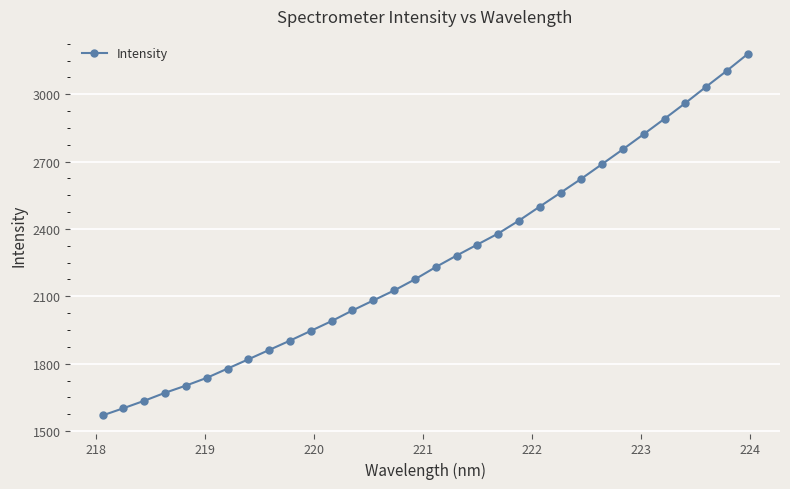

Reading left to right, what are all the values shown in this chart?

1569.7	1601.7	1634.9	1670.5	1702.5	1736.9	1778.1	1819.6	1861.2	1902.9	1946.3	1989.9	2037.3	2081.7	2126.1	2175.7	2230.4	2281.4	2330.6	2379.7	2437.4	2499.8	2561.6	2623.8	2689.2	2755.0	2822.4	2890.9	2960.8	3033.5	3104.9	3179.3